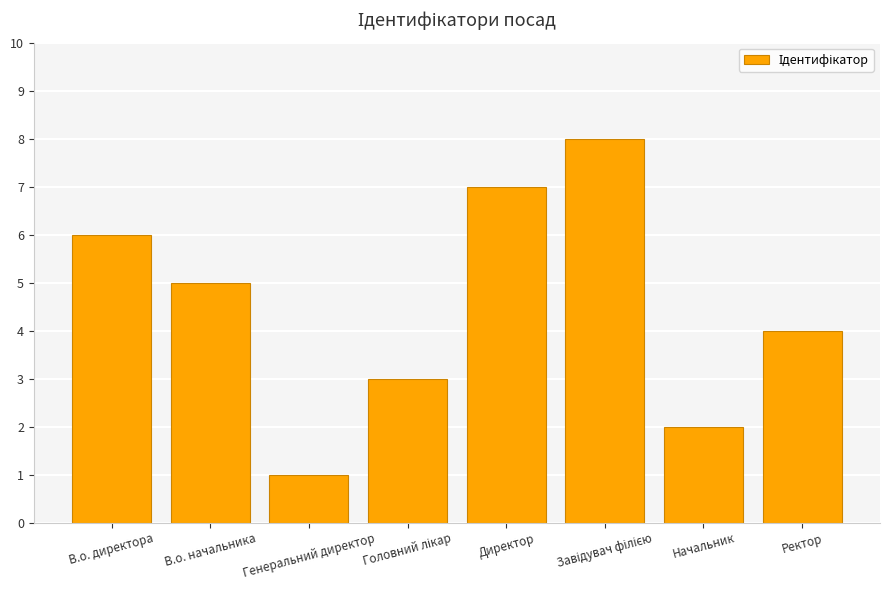

What is the greatest value displayed?

8